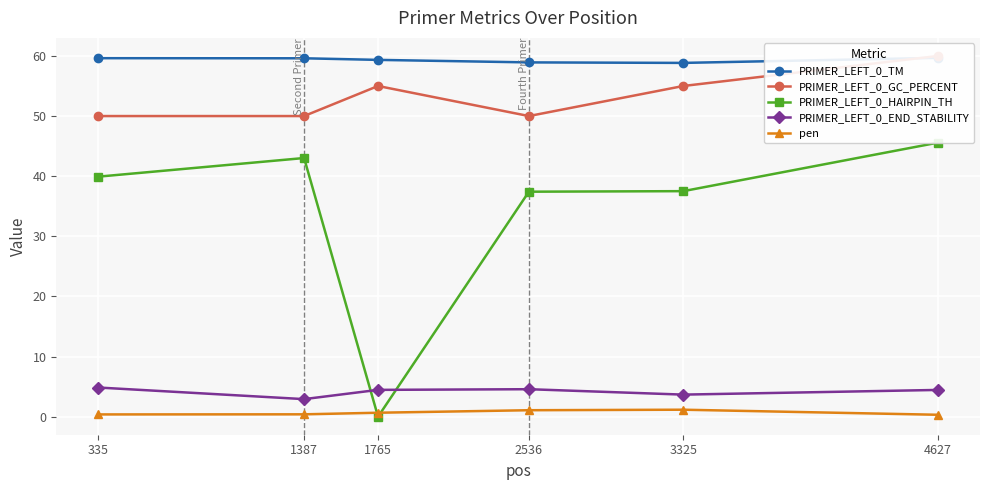

True or false: PRIMER_LEFT_0_HAIRPIN_TH and PRIMER_LEFT_0_TM cross at least once.

False